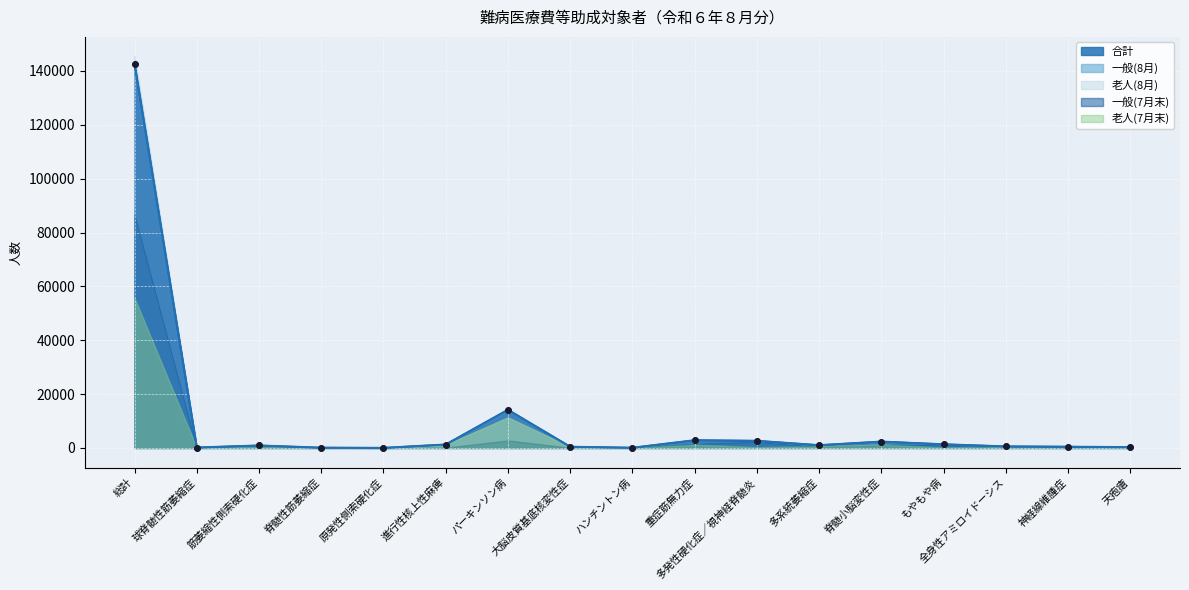

At which label does 一般(8月) reach its peak?

総計